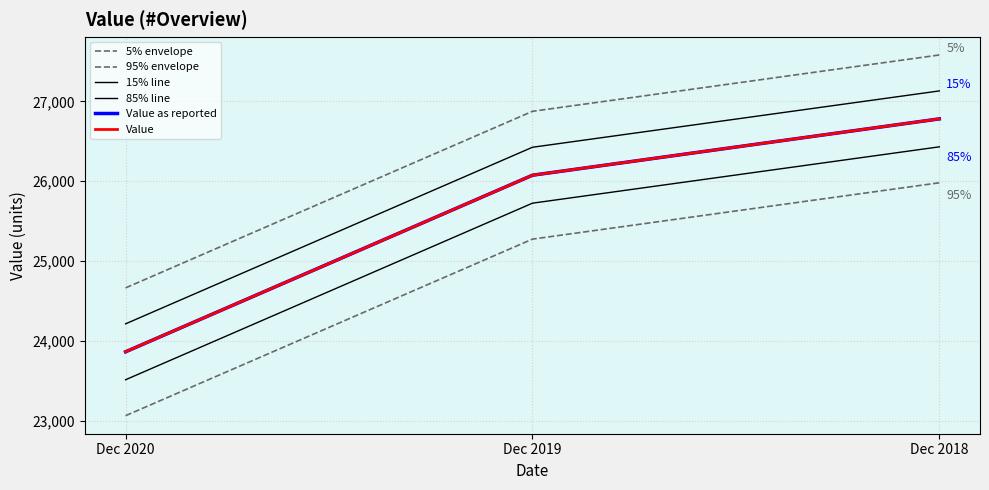

Reading left to right, transcribe all the data shown in this chart.

5% envelope: Dec 2020=24664.9	Dec 2019=26875.4	Dec 2018=27580.8
95% envelope: Dec 2020=23064.9	Dec 2019=25275.4	Dec 2018=25980.8
15% line: Dec 2020=24214.9	Dec 2019=26425.4	Dec 2018=27130.8
85% line: Dec 2020=23514.9	Dec 2019=25725.4	Dec 2018=26430.8
Value as reported: Dec 2020=23864.9	Dec 2019=26075.4	Dec 2018=26780.8
Value: Dec 2020=23864.9	Dec 2019=26075.4	Dec 2018=26780.8